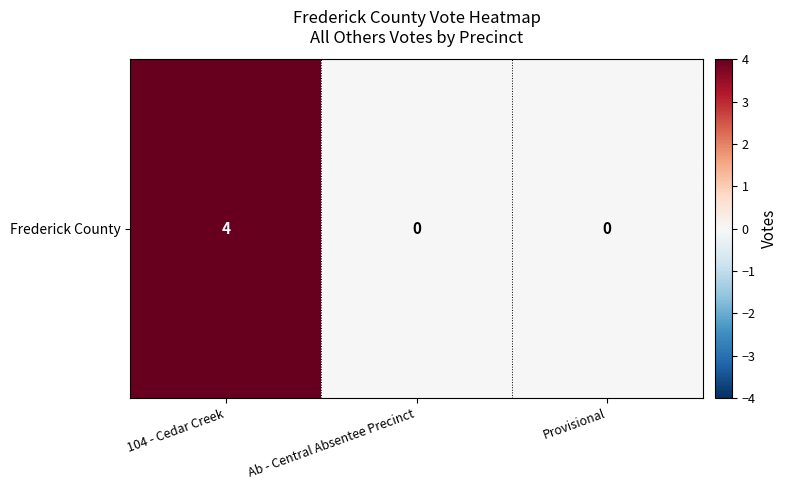

What is the average value?

1